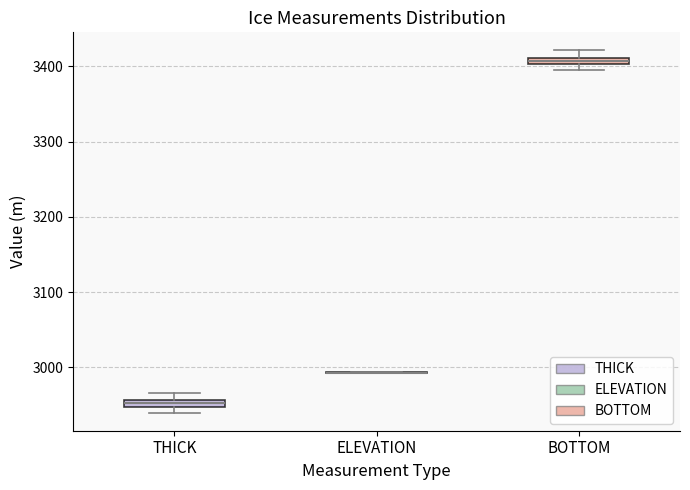

Where is the upper edge of the box for THICK on the y-axis? The values are not printed on the chart, so give them approximately, as read against the axis.

2960